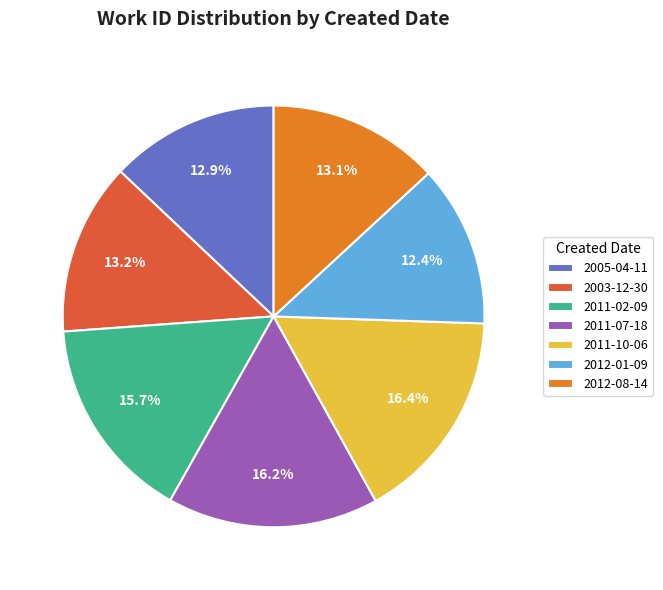

The 2011-02-09 slice represents 27% of the pie. True or false?

False